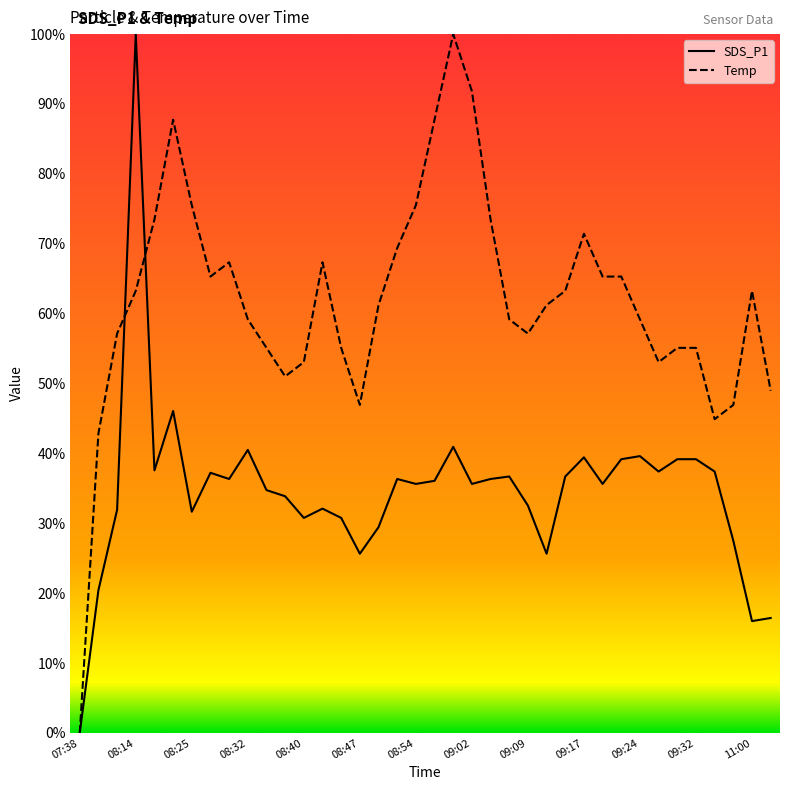

How many data points does each series have?

38